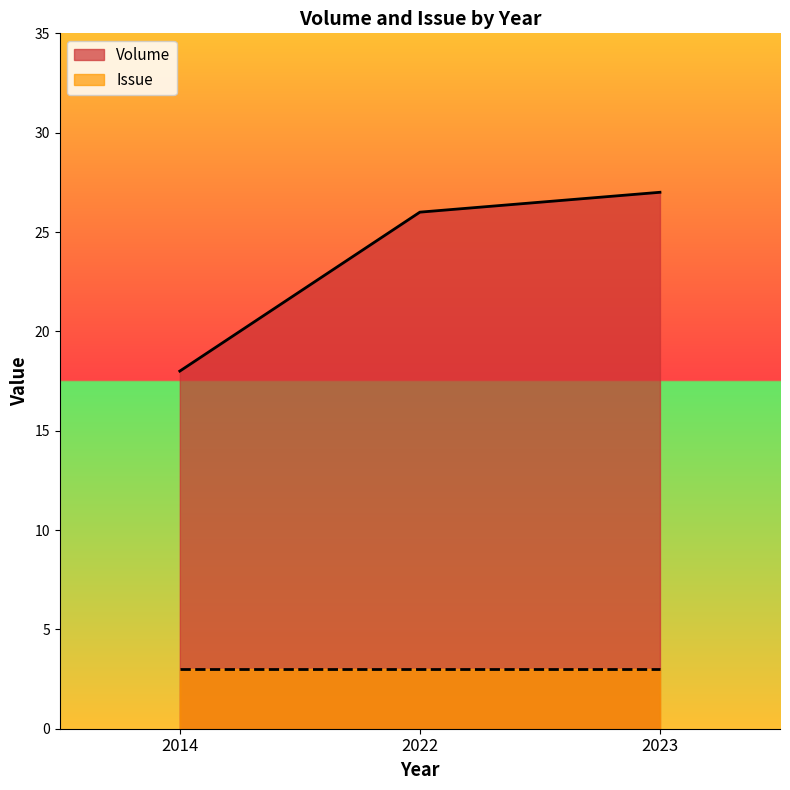

Does the chart have visible grid lines?

No